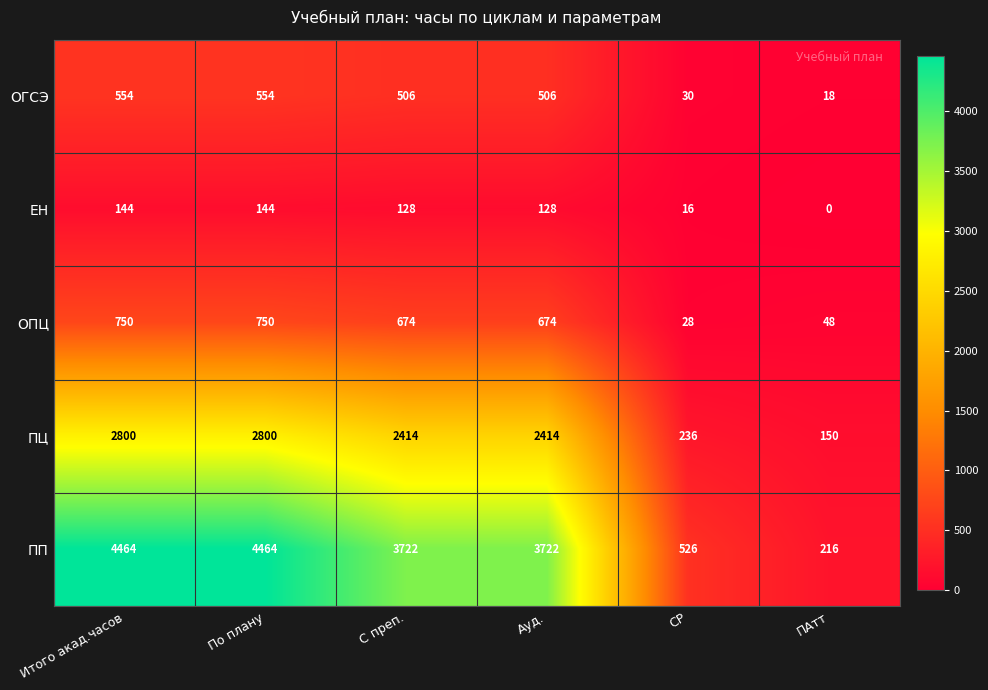

At how many categories does at least one series exceed 1780?

4